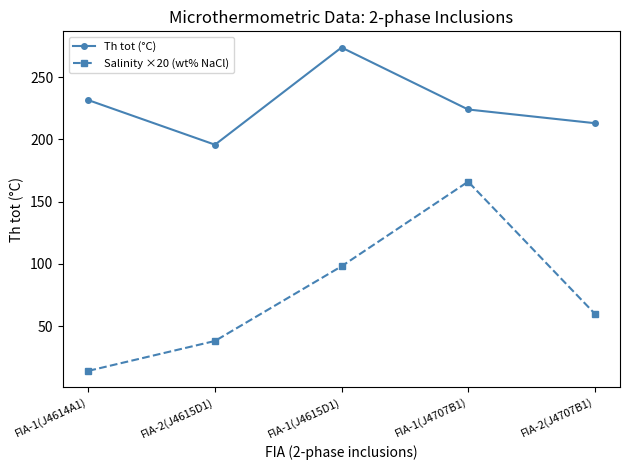

At which category does Th tot (°C) reach its first local valley?

FIA-2(J4615D1)